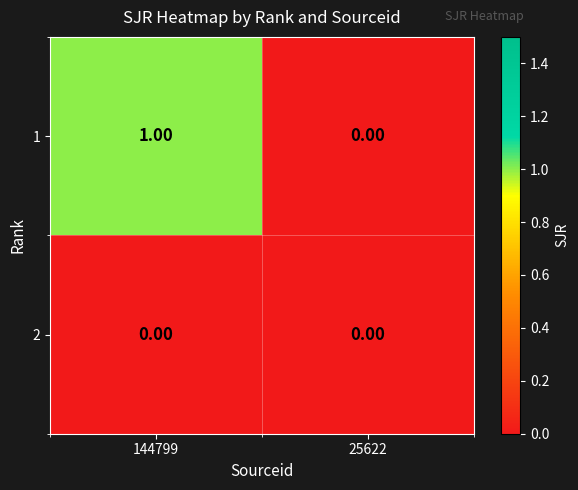

Rank the series at 144799 from highest to lowest value.

1, 2